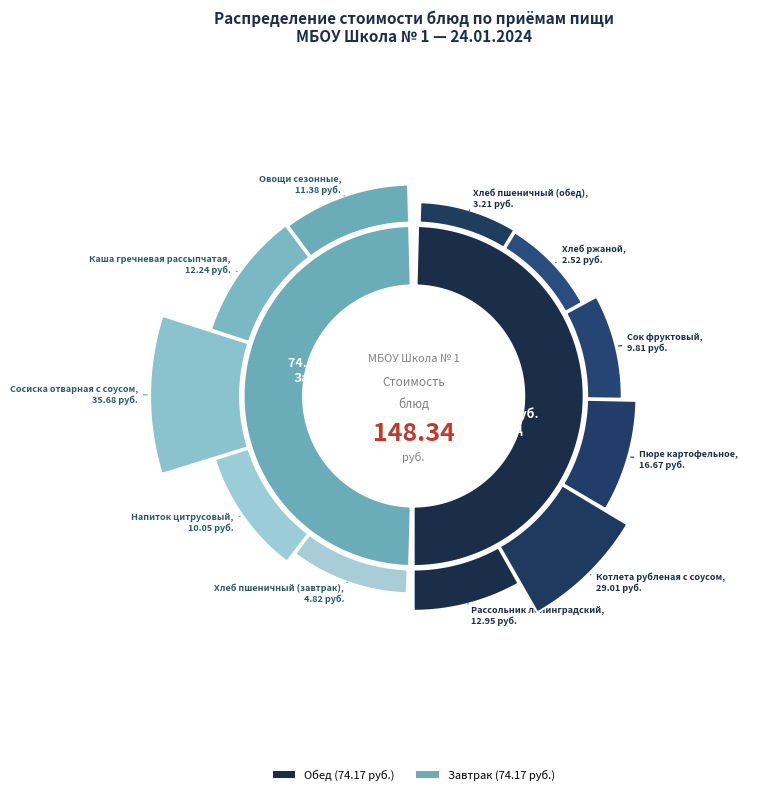

What is the change in value from Хлеб пшеничный (завтрак) to Пюре картофельное?

+11.9